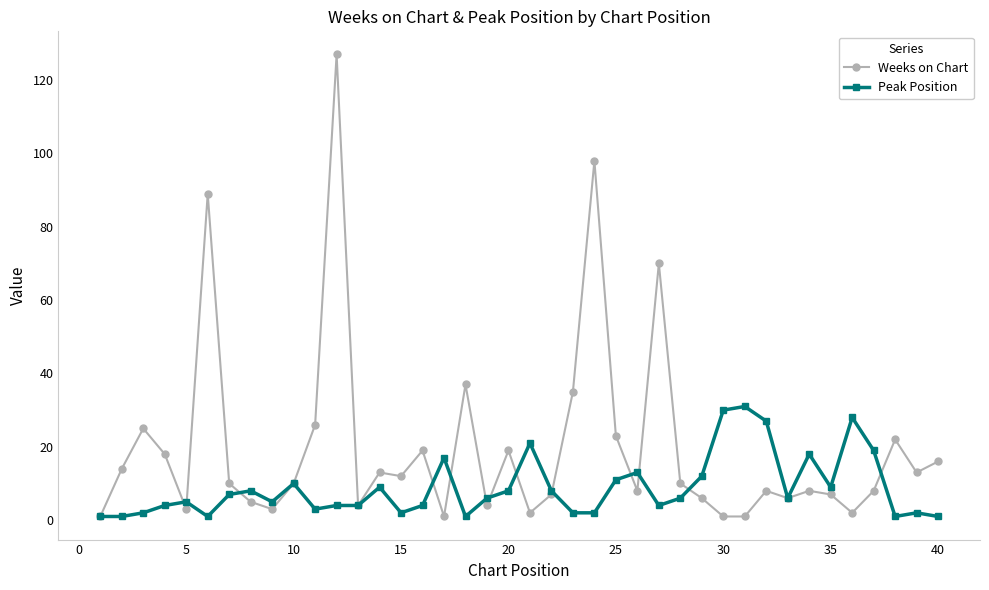

Which series has the widest spread of values?

Weeks on Chart